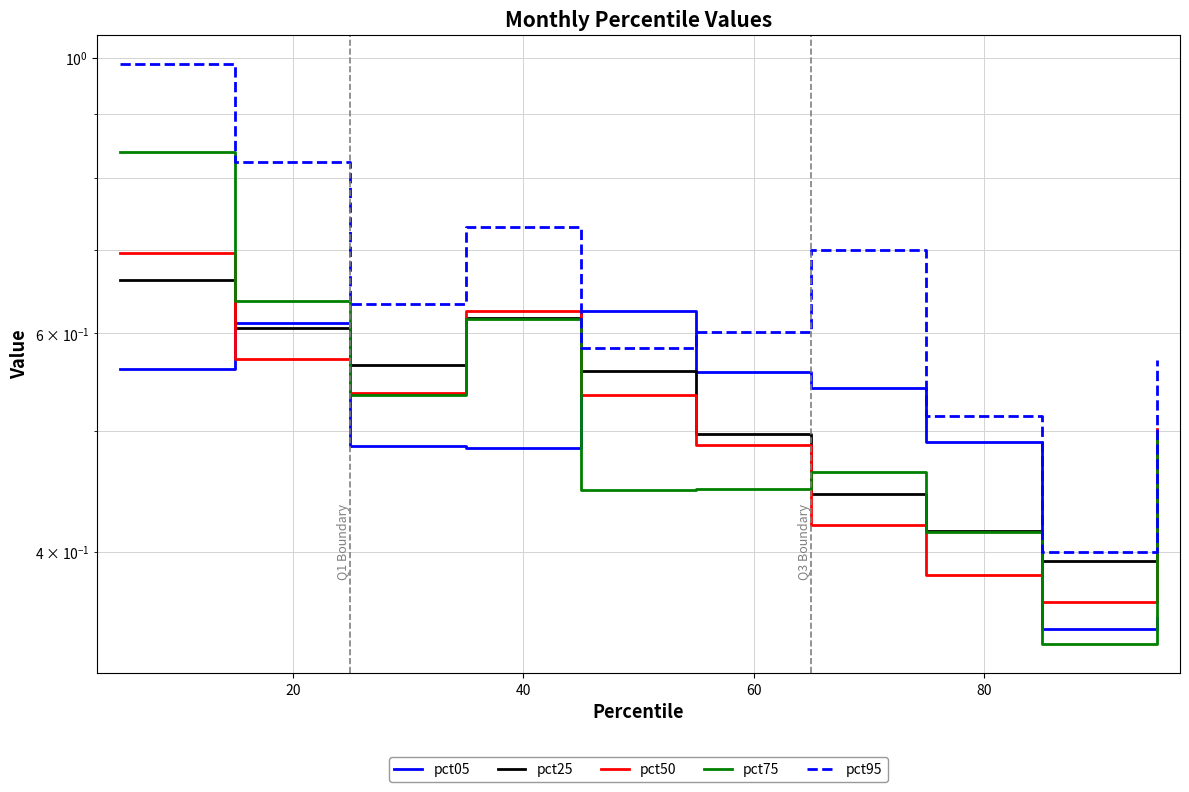

Does the chart display data point markers on the line(s)?

No